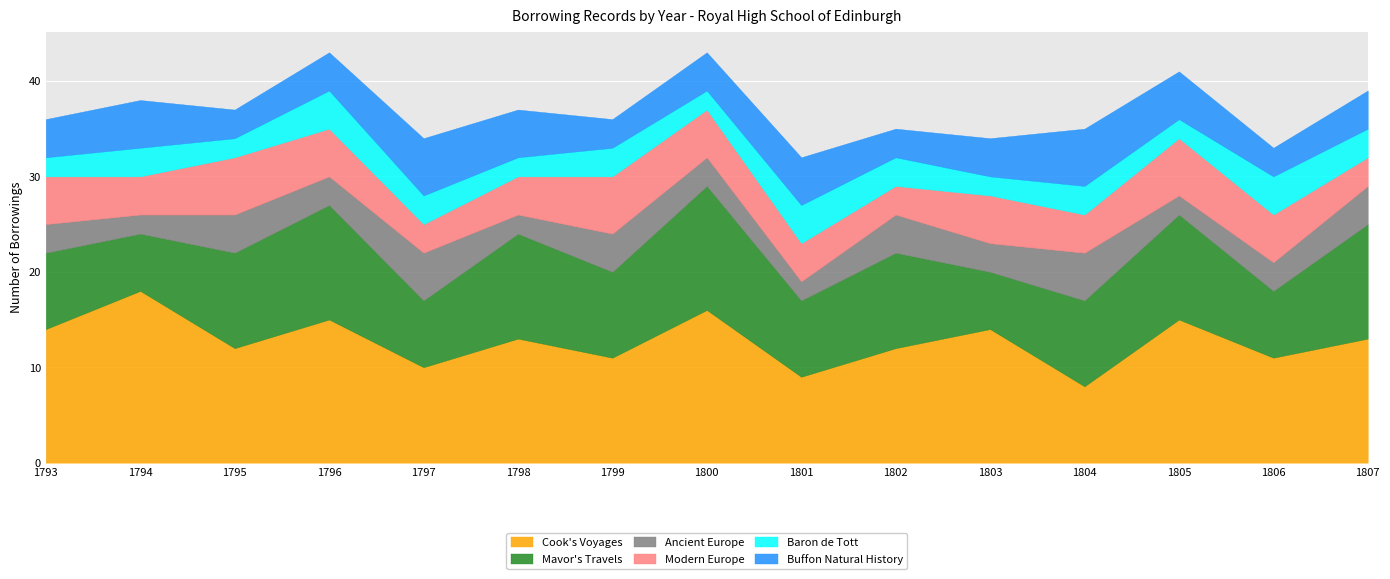

How many lines are shown in the chart?

6